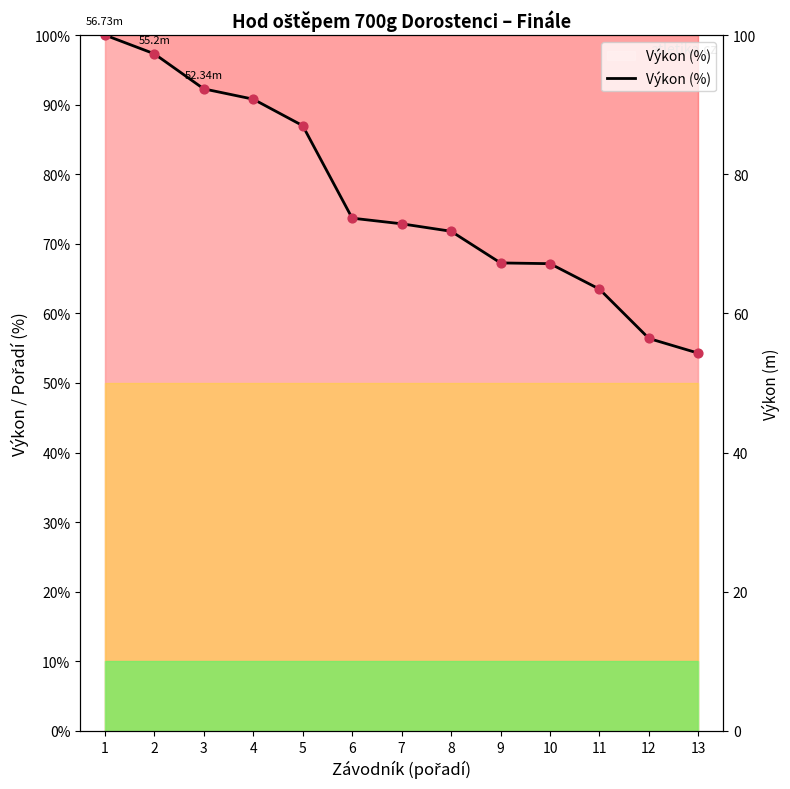

Approximately how many times larger is the value at 5 compared to 10?

1.3